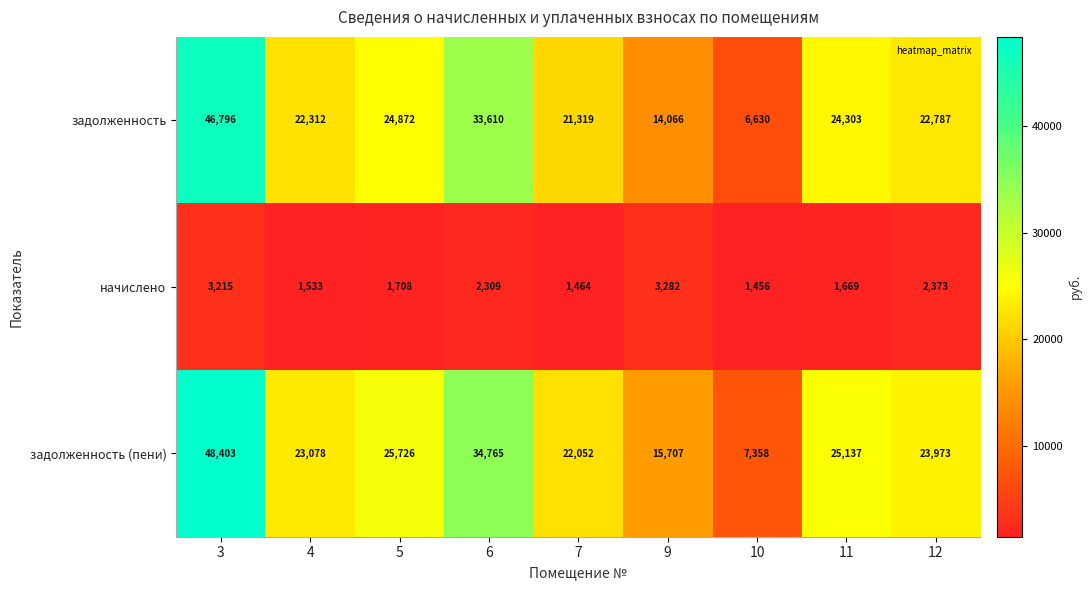

What is the difference between the second highest and second lowest values in the начислено series?

1751